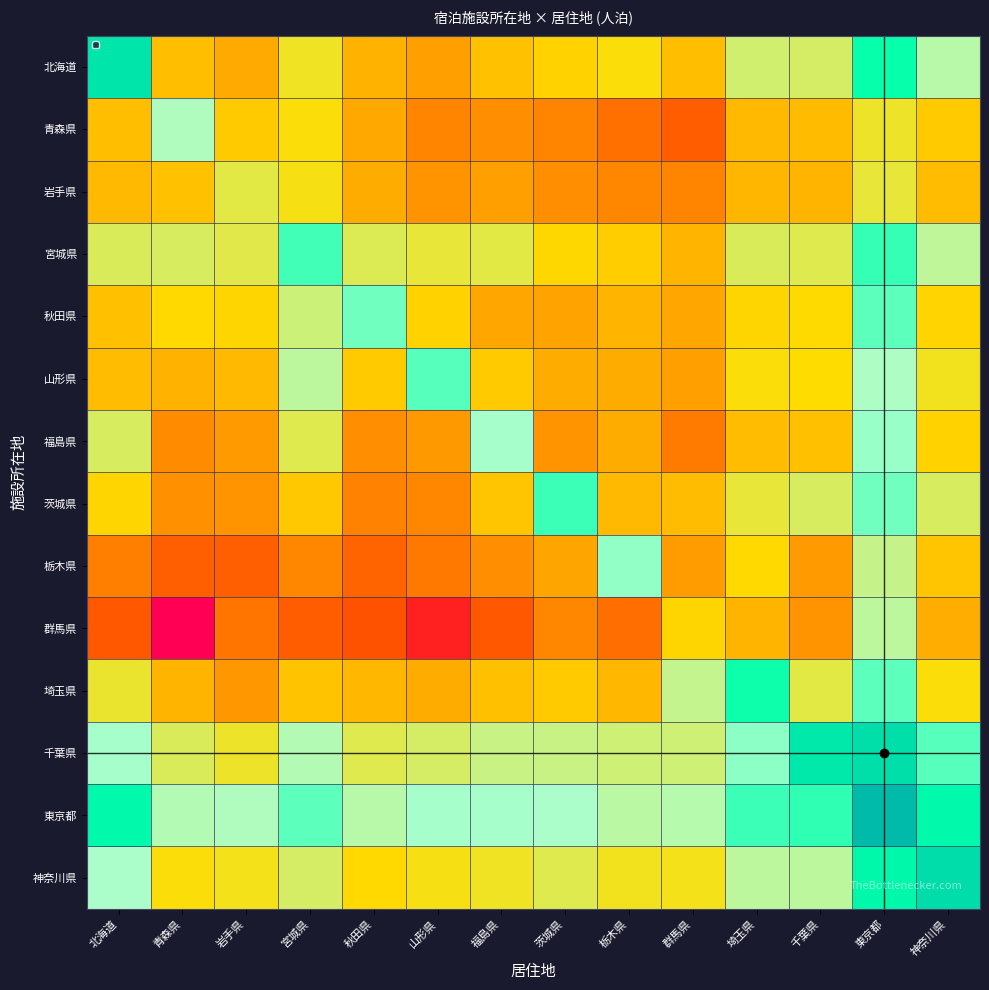

Reading left to right, extract all data points from this chart.

北海道: 北海道=10.1	青森県=5.5	岩手県=5.0	宮城県=6.6	秋田県=5.2	山形県=4.7	福島県=5.6	茨城県=6.1	栃木県=6.4	群馬県=5.5	埼玉県=7.3	千葉県=7.2	東京都=9.1	神奈川県=7.8
青森県: 北海道=5.5	青森県=8.0	岩手県=5.9	宮城県=6.4	秋田県=4.9	山形県=4.0	福島県=4.2	茨城県=4.0	栃木県=3.4	群馬県=2.9	埼玉県=5.4	千葉県=5.4	東京都=6.7	神奈川県=5.9
岩手県: 北海道=5.4	青森県=5.6	岩手県=6.9	宮城県=6.5	秋田県=5.0	山形県=4.4	福島県=4.7	茨城県=4.2	栃木県=4.0	群馬県=4.0	埼玉県=5.3	千葉県=5.2	東京都=6.8	神奈川県=5.5
宮城県: 北海道=7.1	青森県=7.1	岩手県=7.0	宮城県=8.8	秋田県=7.0	山形県=6.8	福島県=6.9	茨城県=6.2	栃木県=5.9	群馬県=5.3	埼玉県=7.1	千葉県=7.0	東京都=8.8	神奈川県=7.6
秋田県: 北海道=5.5	青森県=6.2	岩手県=6.1	宮城県=7.3	秋田県=8.4	山形県=6.1	福島県=4.9	茨城県=4.8	栃木県=5.2	群馬県=4.9	埼玉県=6.1	千葉県=6.3	東京都=8.6	神奈川県=6.1
山形県: 北海道=5.5	青森県=5.2	岩手県=5.4	宮城県=7.7	秋田県=5.9	山形県=8.6	福島県=5.8	茨城県=5.0	栃木県=5.0	群馬県=4.7	埼玉県=6.4	千葉県=6.3	東京都=8.0	神奈川県=6.6
福島県: 北海道=7.1	青森県=4.1	岩手県=4.5	宮城県=7.0	秋田県=4.2	山形県=4.5	福島県=8.1	茨城県=4.4	栃木県=5.0	群馬県=3.7	埼玉県=5.5	千葉県=5.6	東京都=8.2	神奈川県=6.0
茨城県: 北海道=6.1	青森県=4.3	岩手県=4.3	宮城県=5.8	秋田県=3.9	山形県=4.0	福島県=5.7	茨城県=8.8	栃木県=5.4	群馬県=5.5	埼玉県=6.8	千葉県=7.1	東京都=8.4	神奈川県=7.1
栃木県: 北海道=3.8	青森県=2.9	岩手県=2.9	宮城県=4.0	秋田県=3.1	山形県=3.6	福島県=4.2	茨城県=4.8	栃木県=8.2	群馬県=4.6	埼玉県=6.2	千葉県=4.5	東京都=7.5	神奈川県=5.7
群馬県: 北海道=2.8	青森県=0.0	岩手県=3.5	宮城県=2.9	秋田県=2.6	山形県=1.1	福島県=2.8	茨城県=4.0	栃木県=3.3	群馬県=6.2	埼玉県=5.3	千葉県=4.4	東京都=7.6	神奈川県=5.1
埼玉県: 北海道=6.7	青森県=5.2	岩手県=4.5	宮城県=5.6	秋田県=5.3	山形県=5.0	福島県=5.6	茨城県=5.8	栃木県=5.3	群馬県=7.6	埼玉県=9.1	千葉県=6.9	東京都=8.6	神奈川県=6.4
千葉県: 北海道=8.1	青森県=7.1	岩手県=6.7	宮城県=7.9	秋田県=7.0	山形県=7.2	福島県=7.4	茨城県=7.4	栃木県=7.3	群馬県=7.3	埼玉県=8.2	千葉県=9.9	東京都=10.3	神奈川県=8.6
東京都: 北海道=9.4	青森県=7.8	岩手県=7.9	宮城県=8.6	秋田県=7.8	山形県=8.1	福島県=8.1	茨城県=8.0	栃木県=7.7	群馬県=7.8	埼玉県=8.8	千葉県=8.9	東京都=11.5	神奈川県=9.4
神奈川県: 北海道=8.0	青森県=6.4	岩手県=6.5	宮城県=7.2	秋田県=6.2	山形県=6.5	福島県=6.7	茨城県=7.0	栃木県=6.6	群馬県=6.6	埼玉県=7.7	千葉県=7.7	東京都=9.4	神奈川県=10.3